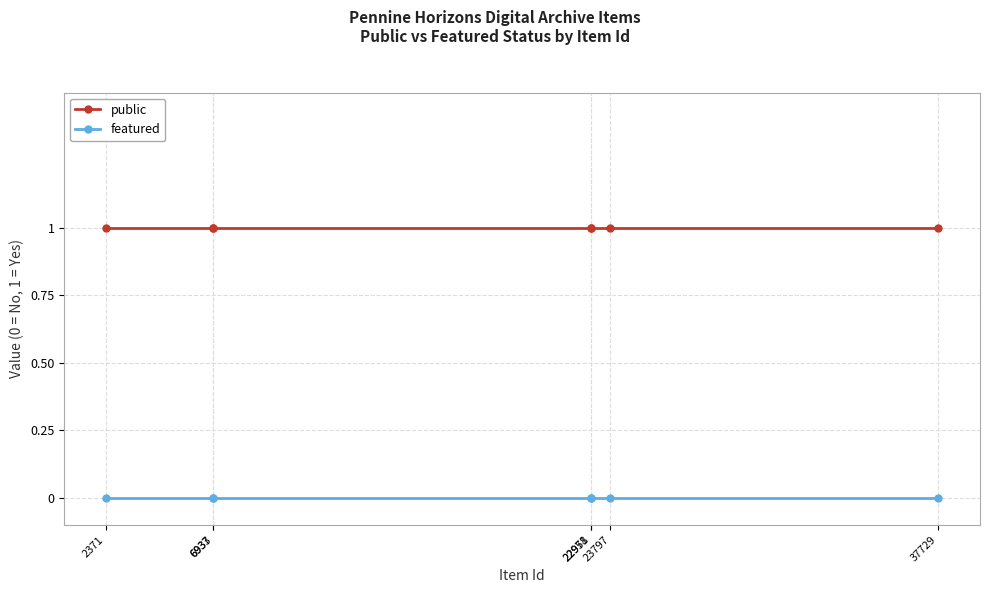

What are all the series names shown in the legend?

public, featured